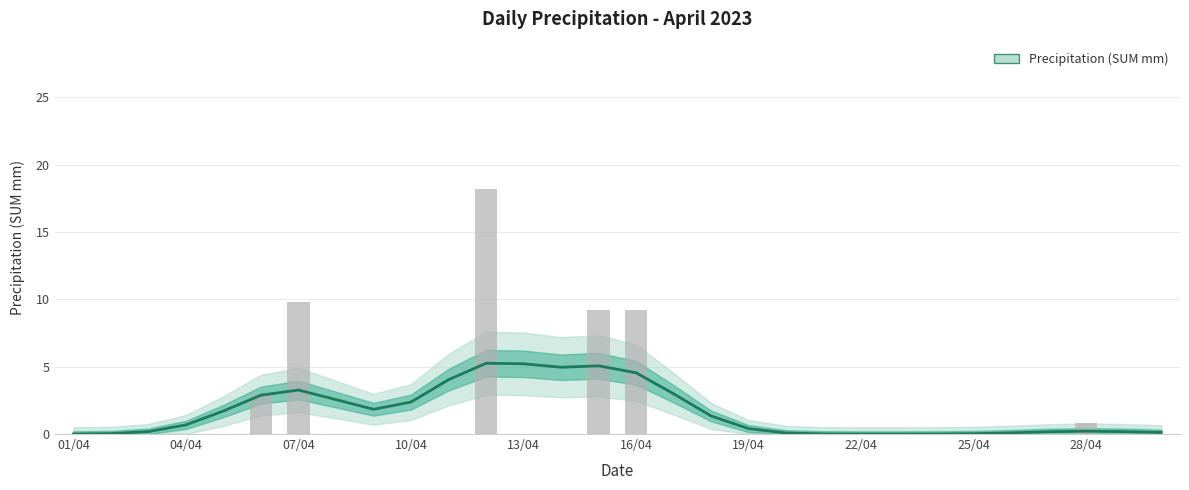

Count the number of categories in the chart.

30